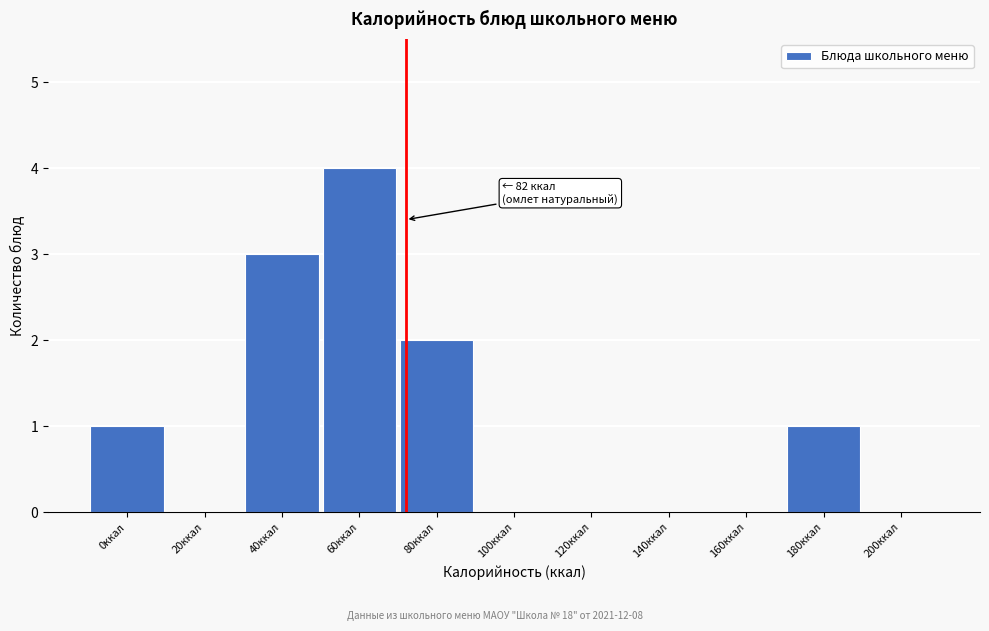

Reading right to left, extract all data points from this chart.

200ккал=0	180ккал=1	160ккал=0	140ккал=0	120ккал=0	100ккал=0	80ккал=2	60ккал=4	40ккал=3	20ккал=0	0ккал=1